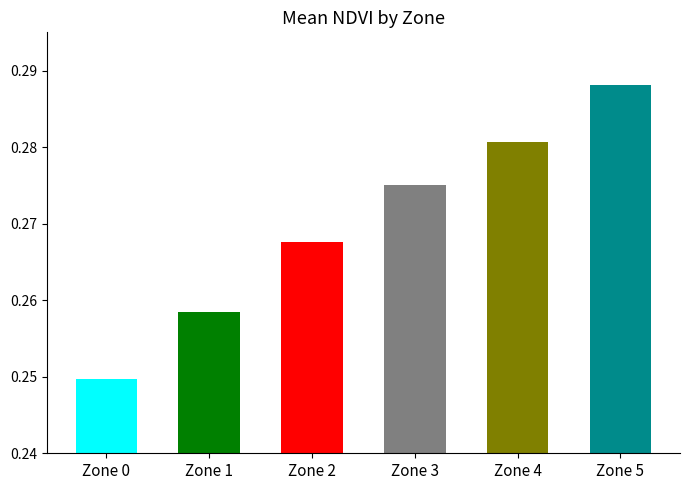

What is the value of the 1st bar from the left?

0.2